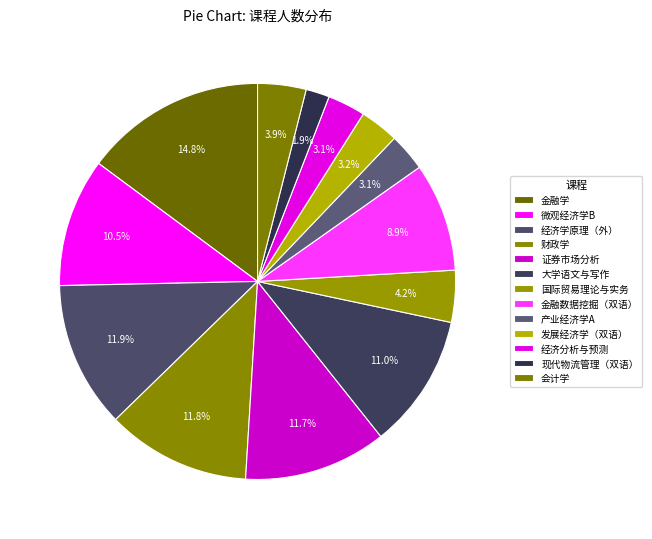

How many slices are in this pie chart?

13